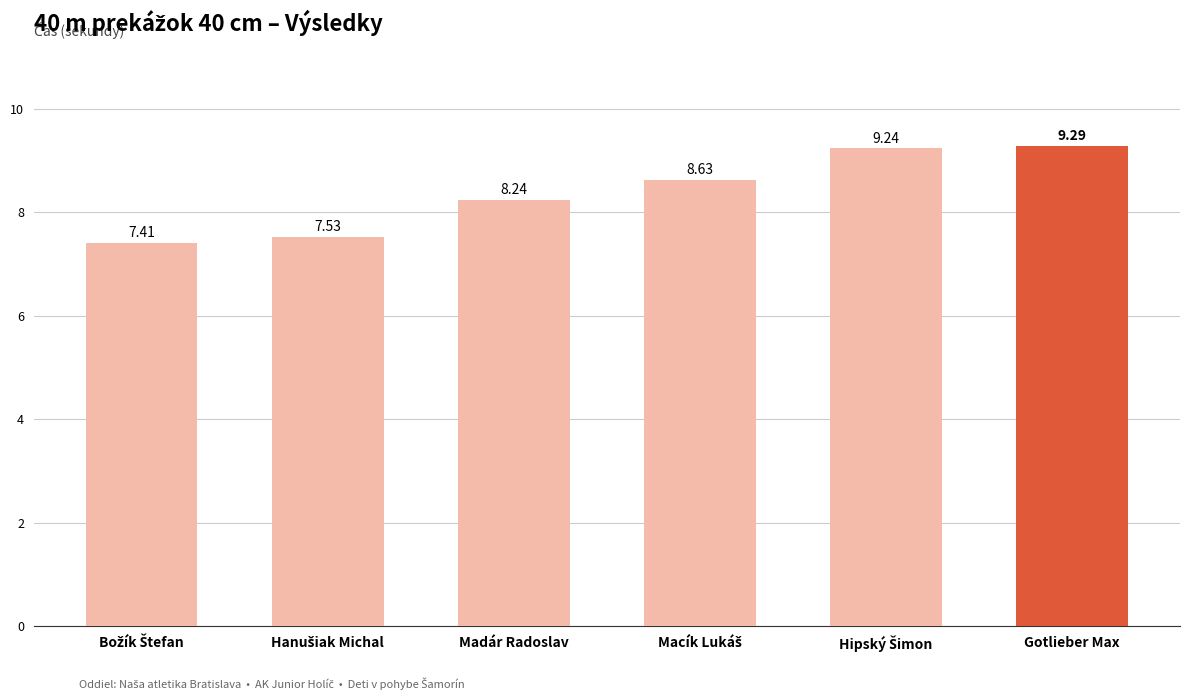

What is the label of the 1st bar from the right?

Gotlieber Max